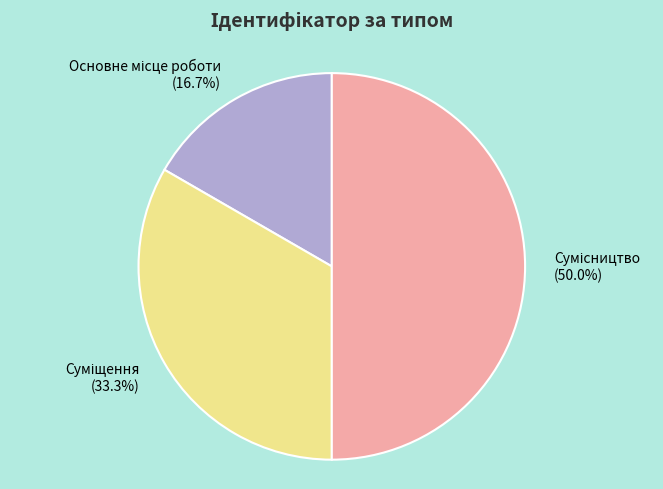

Rank the categories by value from lowest to highest.

Основне місце роботи, Суміщення, Сумісництво